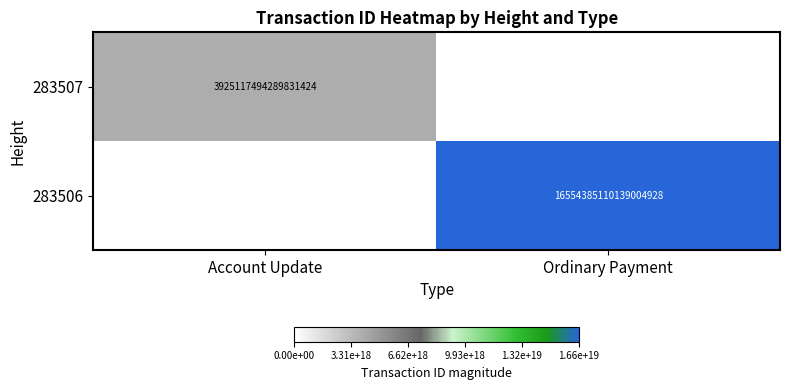

What is the difference between the highest and lowest values at Ordinary Payment?

16554385110139004928